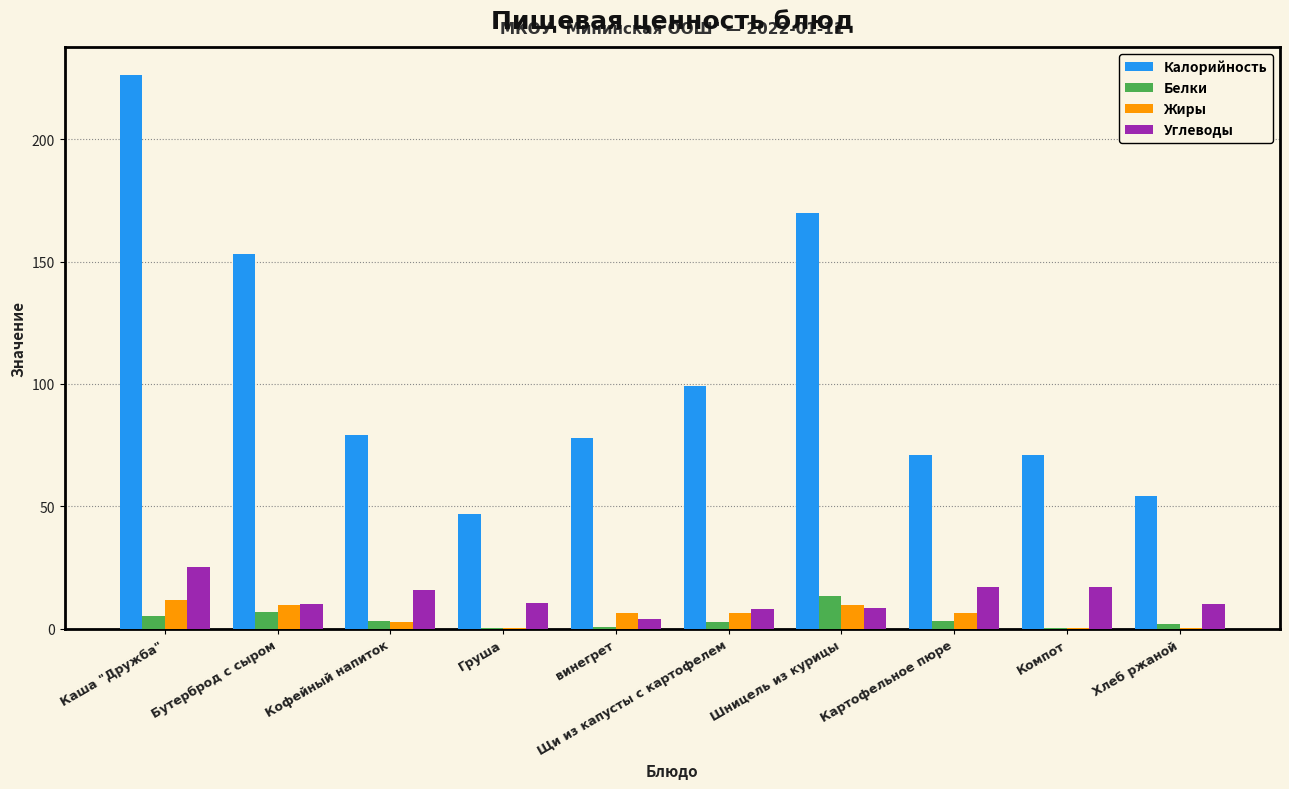

Which category has the highest value across all series?

Каша "Дружба"